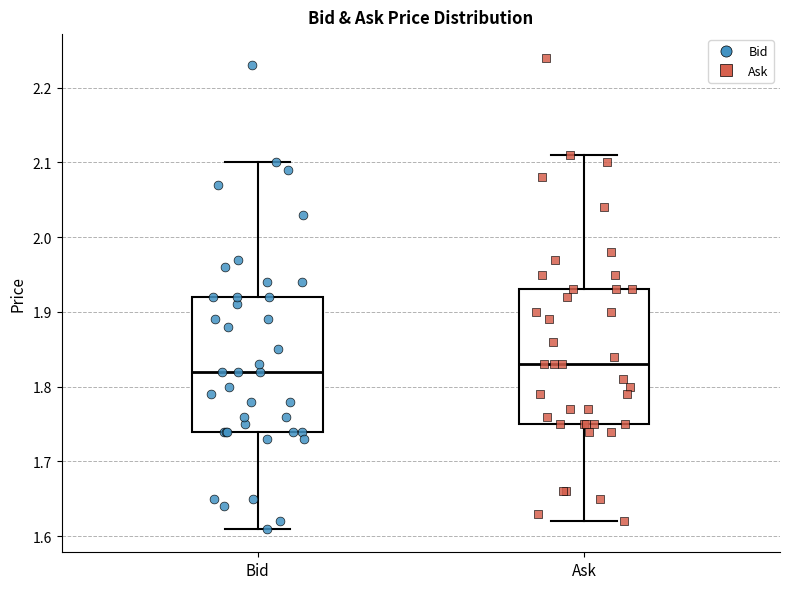

Where is the upper edge of the box for Bid on the y-axis? The values are not printed on the chart, so give them approximately, as read against the axis.

1.92